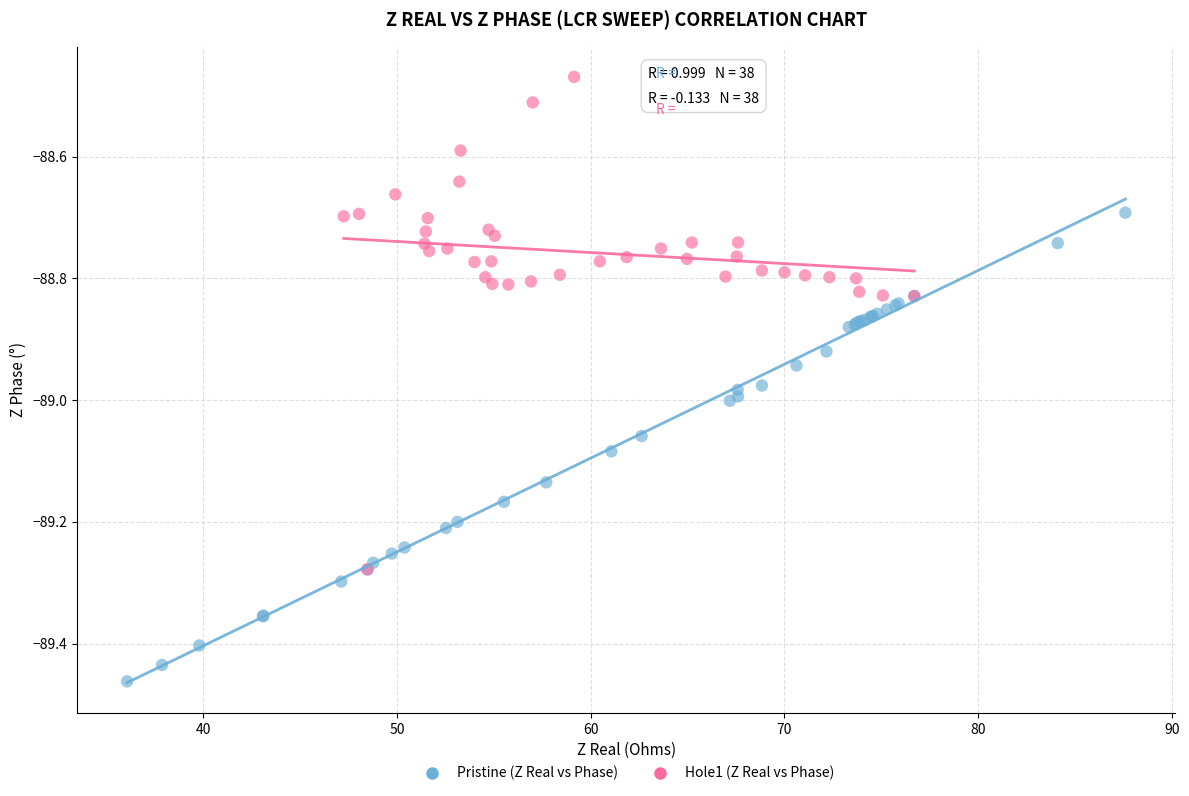

Which series contains the highest Y value?

Hole1 (Z Real vs Phase)